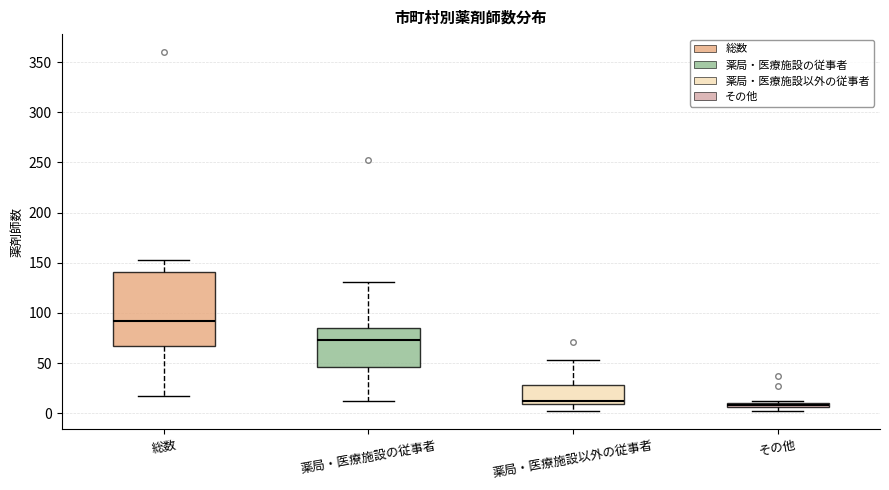

Comparing the boxes themselves (not the whiskers), which one is the tallest?

総数